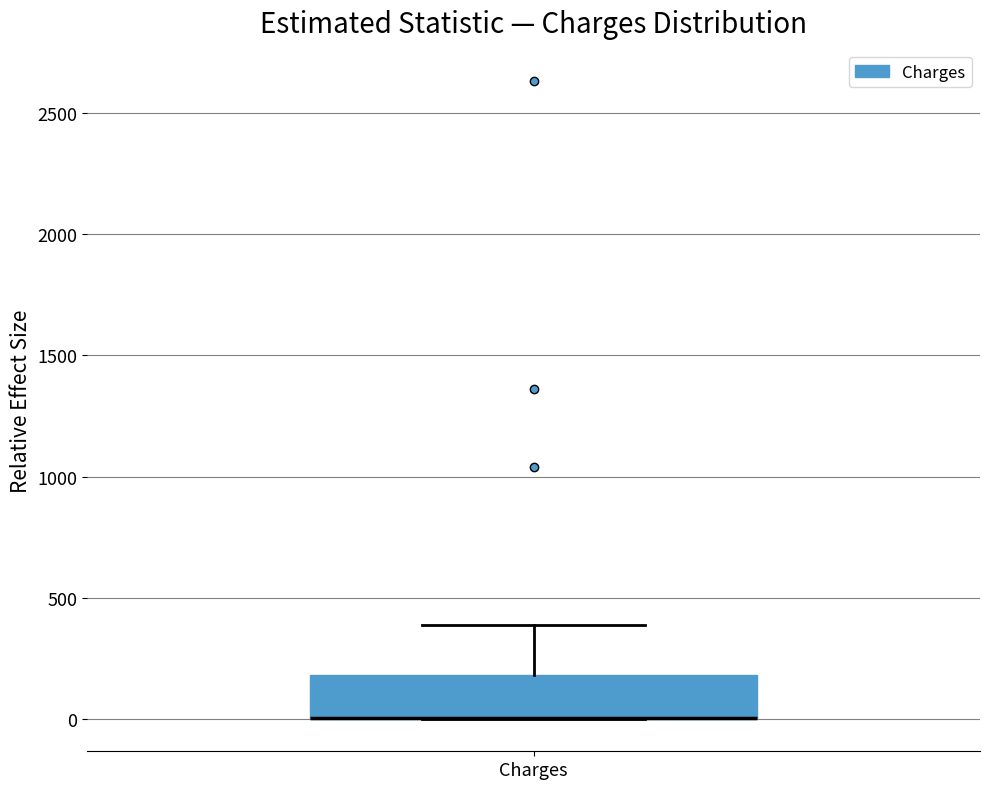

Where does the upper whisker of the box for Charges end on the y-axis? The values are not printed on the chart, so give them approximately, as read against the axis.

400